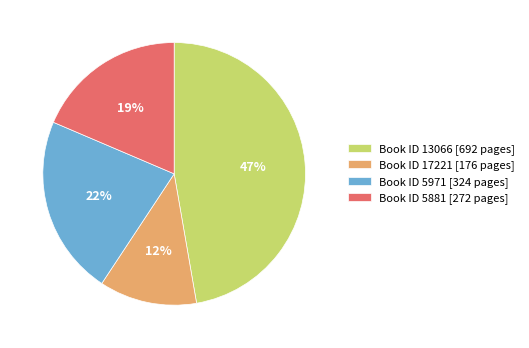

Is it true that Book ID 5881 [272 pages] is 6% of the pie?

False